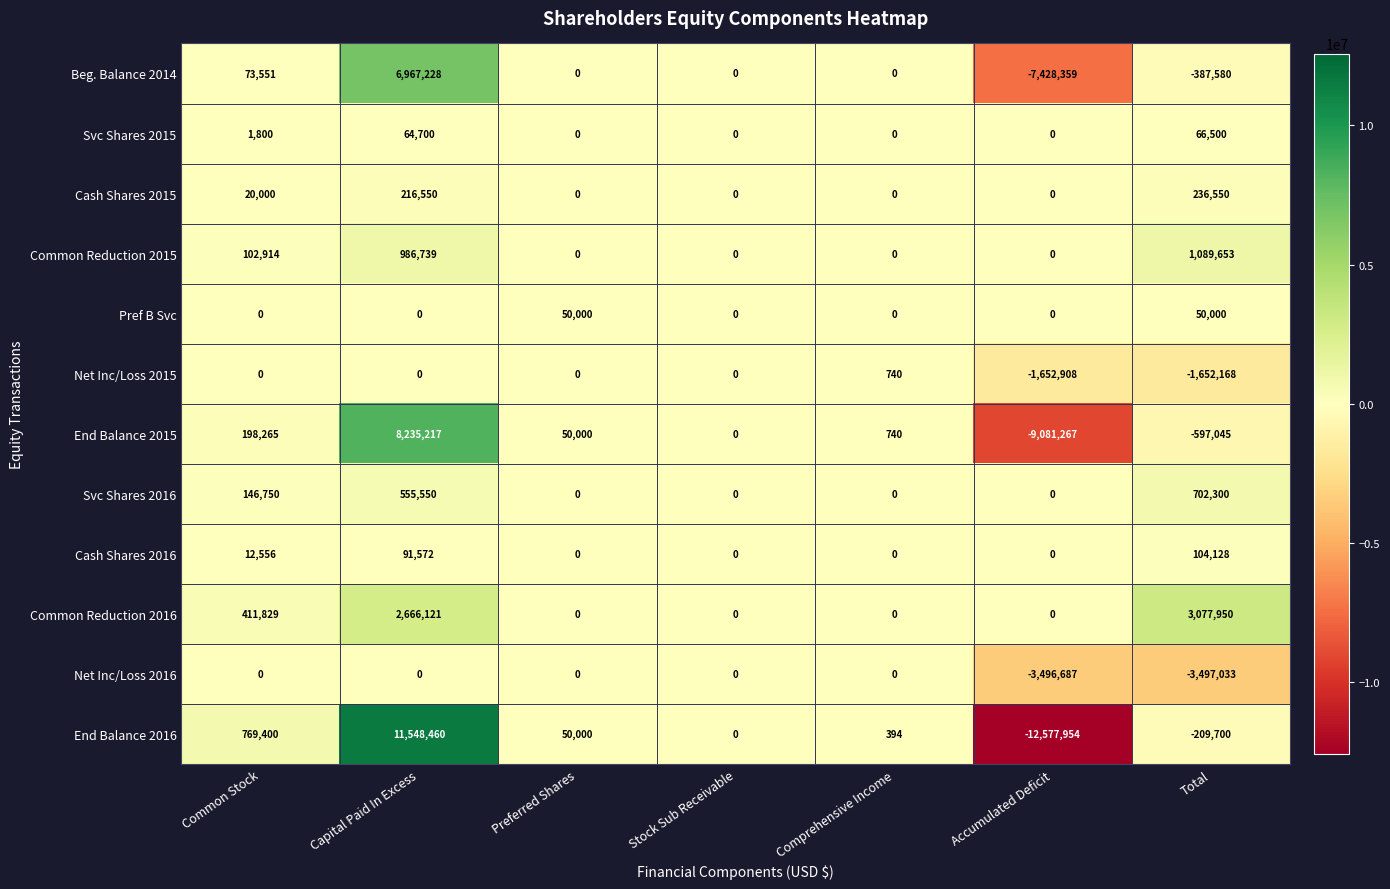

At which category does the chart reach its minimum across all series?

Accumulated Deficit